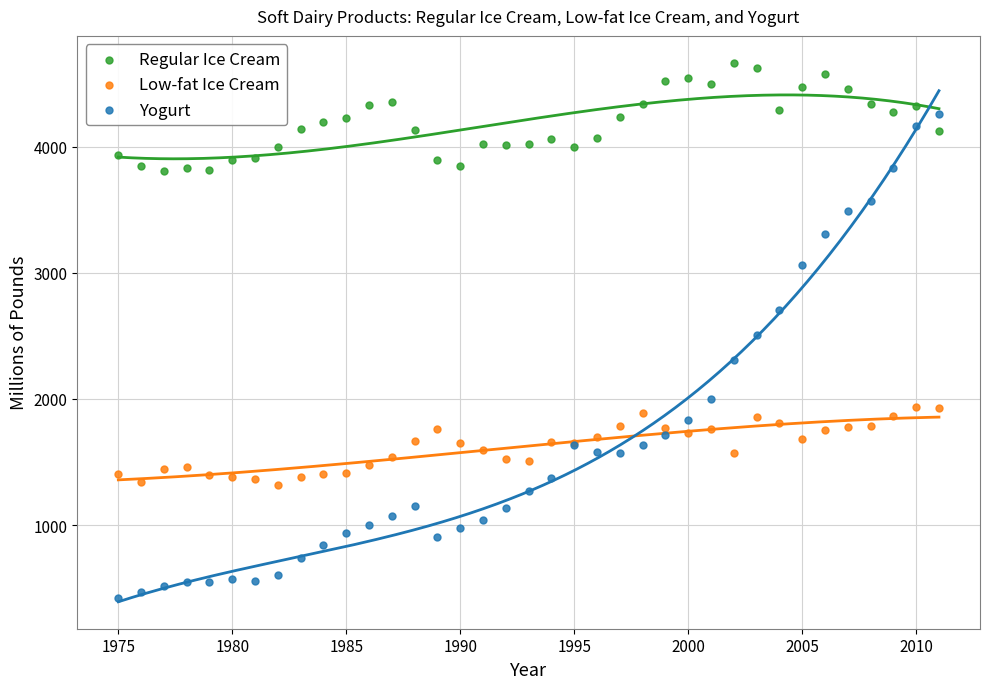

Which series reaches the minimum Y coordinate?

Yogurt